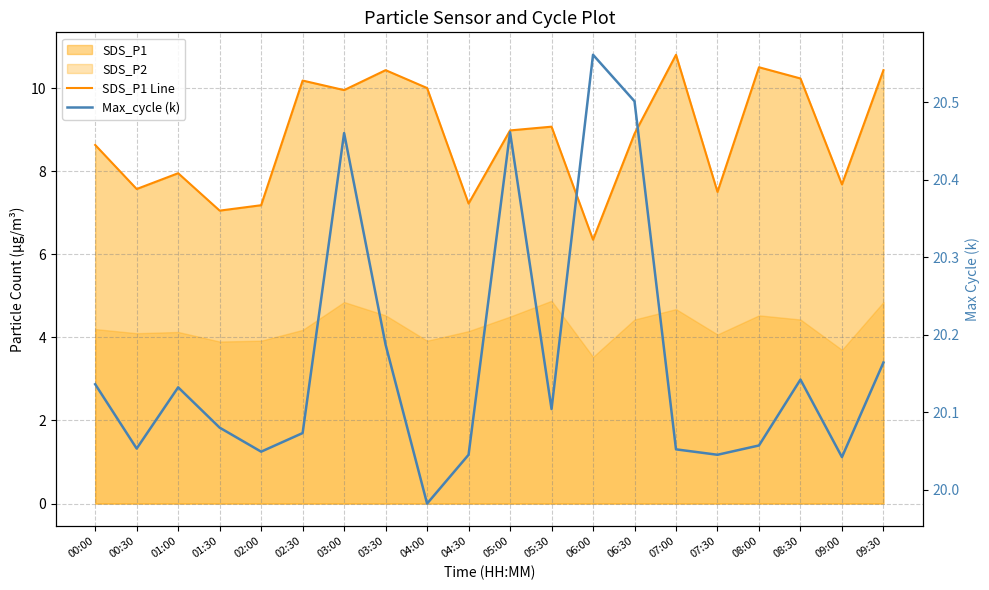

Which series has the largest range (max minus min)?

SDS_P1 Line